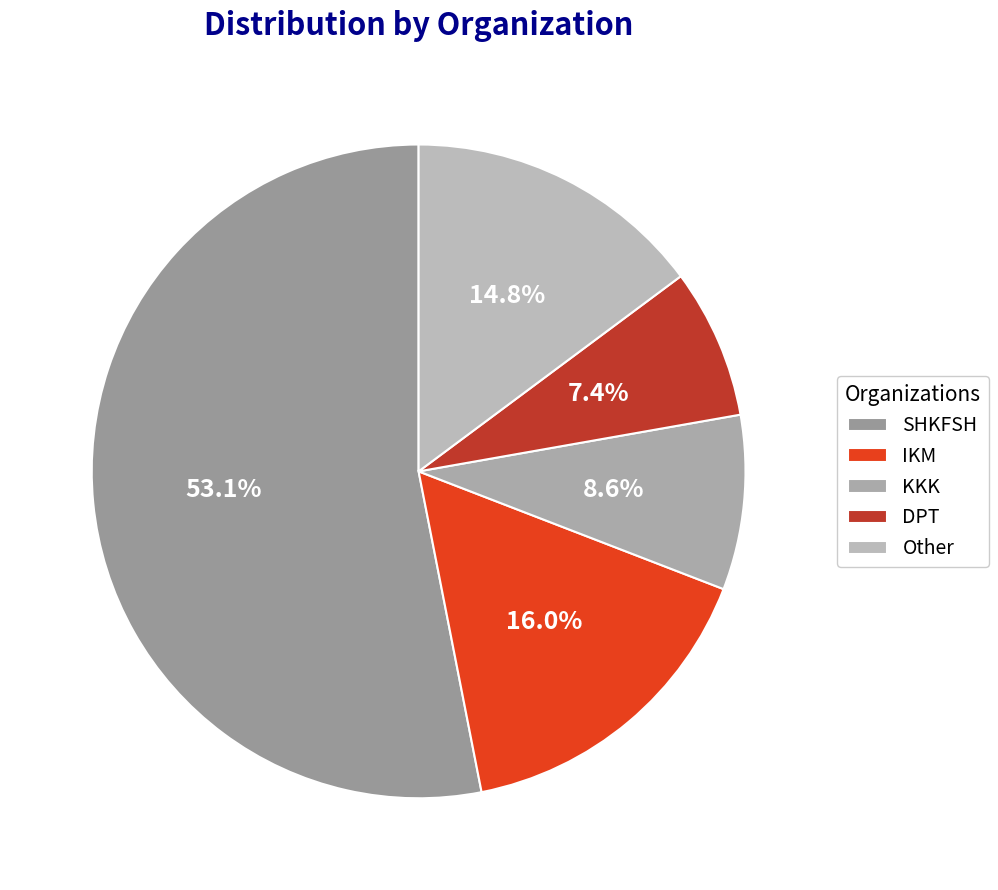

Which has a higher value, KKK or Other?

Other